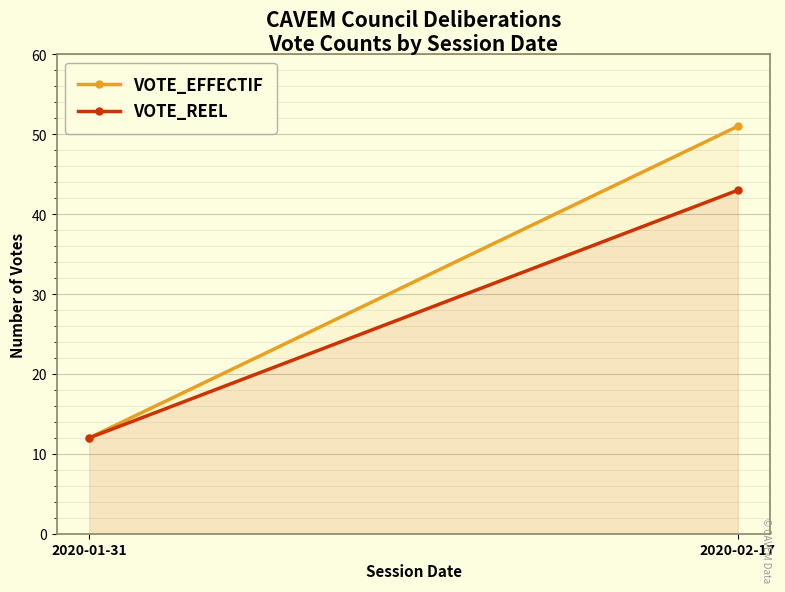

Rank the categories by VOTE_REEL value from highest to lowest.

2020-02-17, 2020-01-31